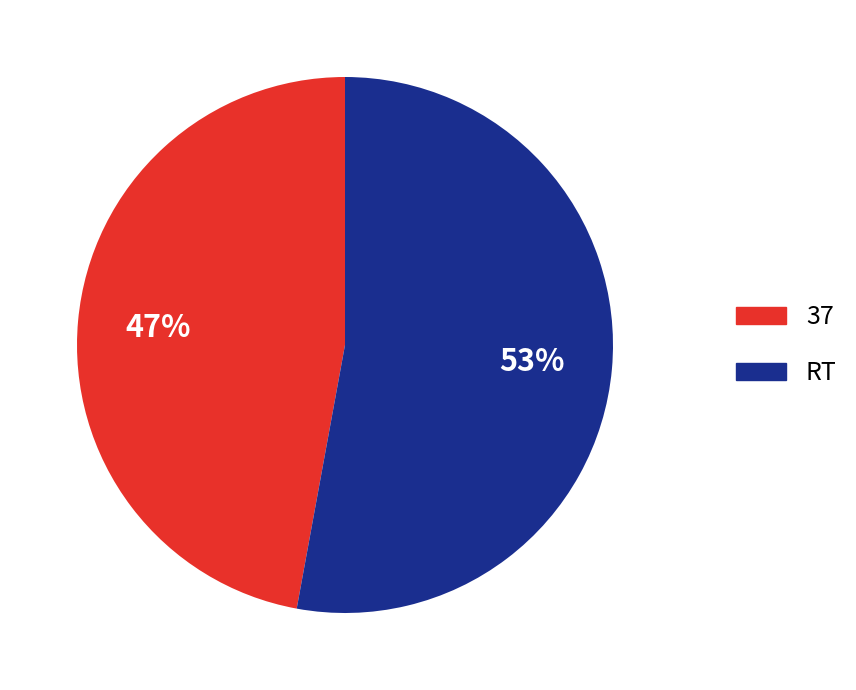

Is the sum of RT and 37 greater than half?

Yes